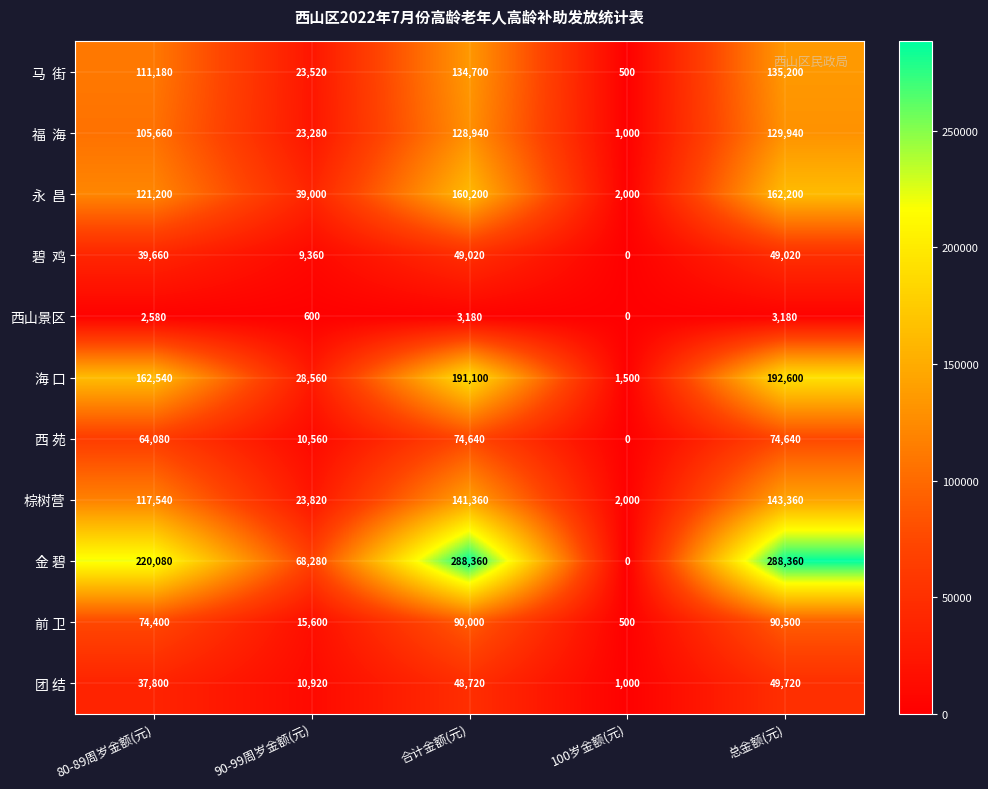

The 西山景区 series shows 974 at 80-89周岁金额(元). True or false?

False